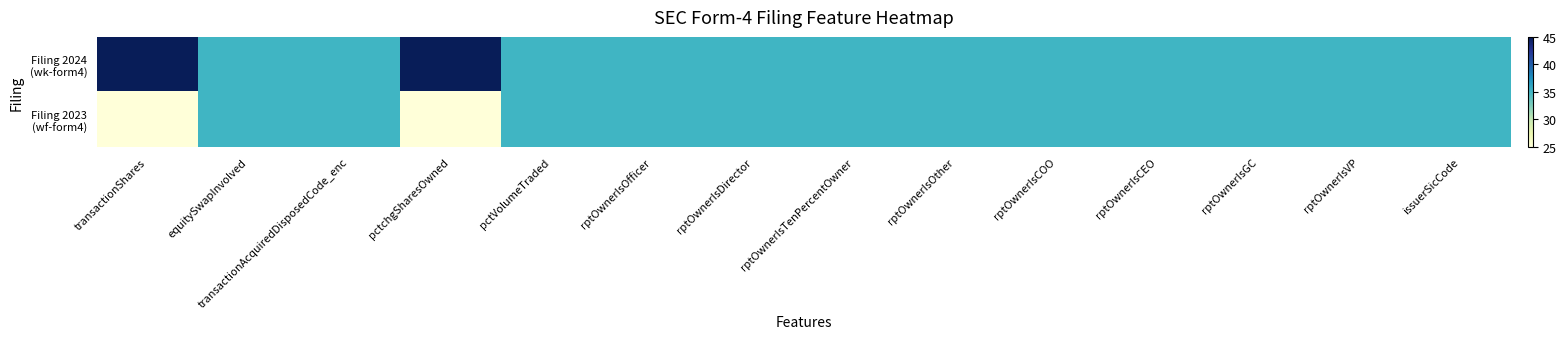

What is the smallest value displayed?

25